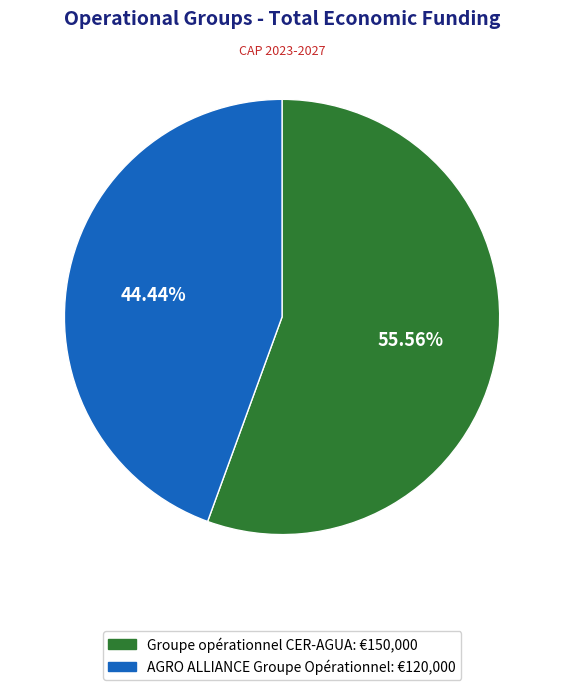

How much of the chart is everything except AGRO ALLIANCE Groupe Opérationnel?

55.6%